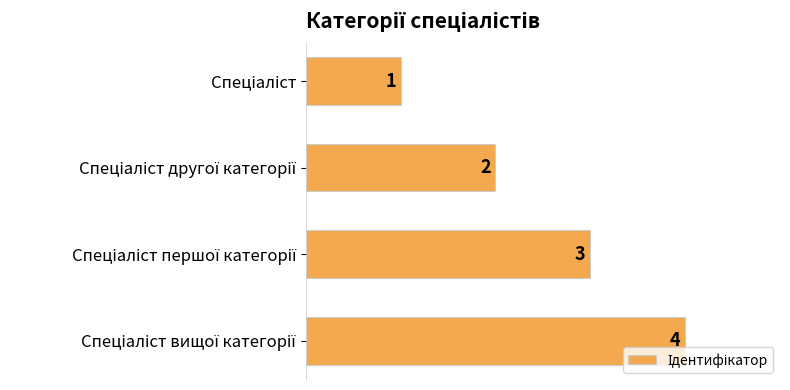

What is the sum of all values?

10